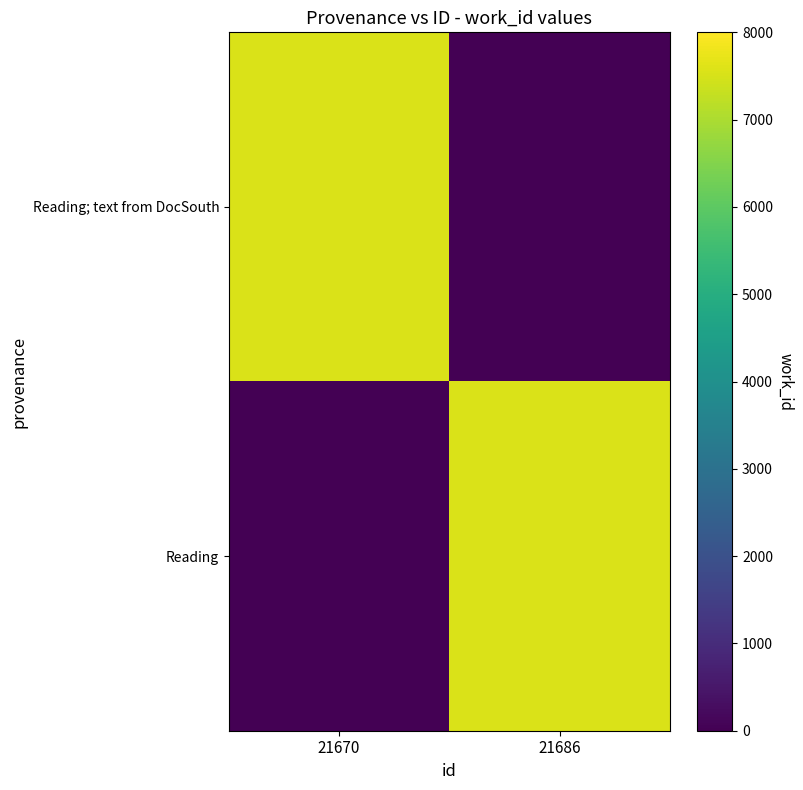

How many distinct data groups are displayed?

2